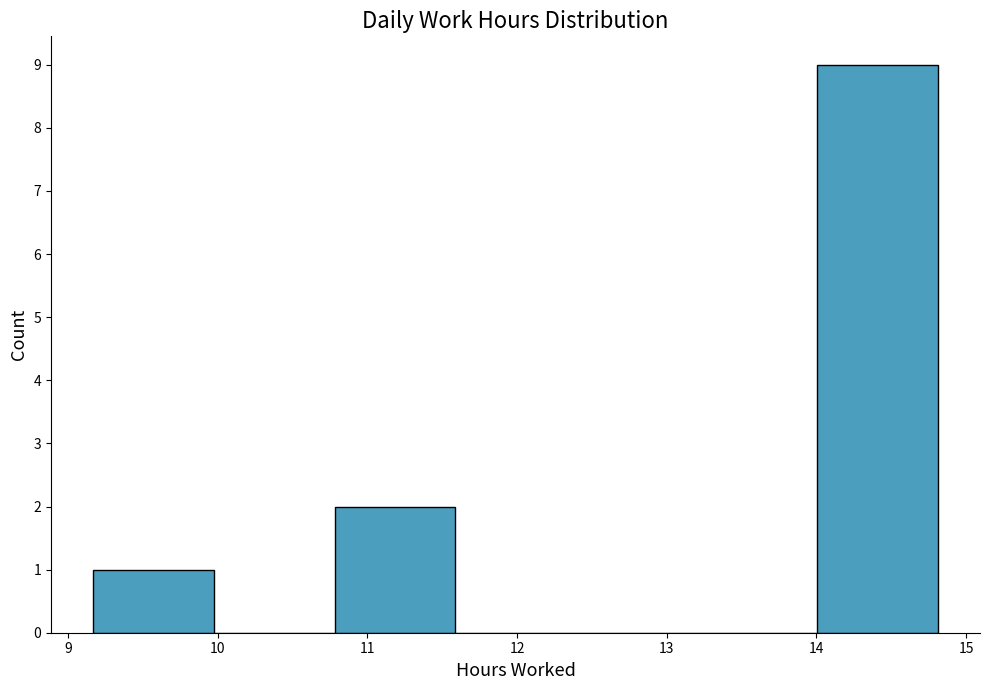

Reading left to right, list every bar in this chart as the range it spans on the x-axis followed by its height. Neither the bar edges nor the heights are printed on the chart, so give them approximately, as read against the axes.

9.2 to 10.0: 1
10.0 to 10.8: 0
10.8 to 11.6: 2
11.6 to 12.4: 0
12.4 to 13.2: 0
13.2 to 14.0: 0
14.0 to 14.8: 9